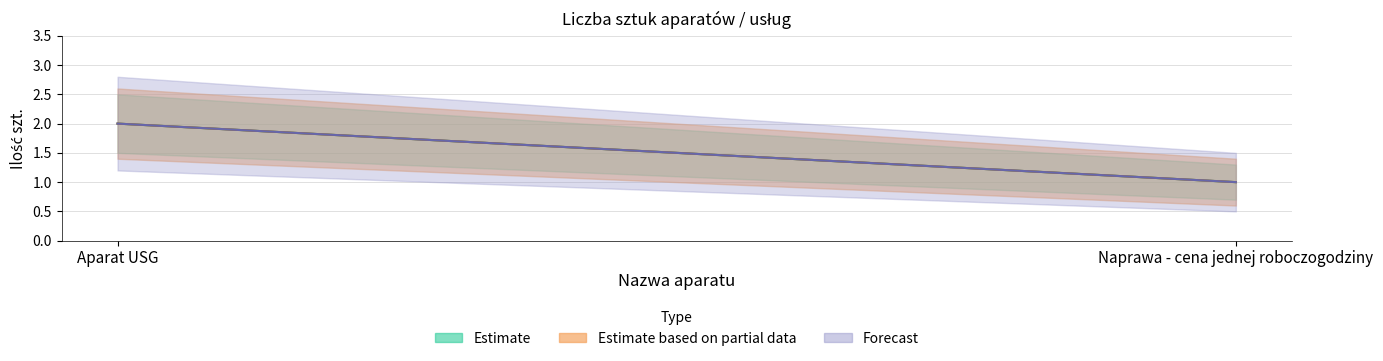

What is the sum of the Estimate values at Naprawa - cena jednej roboczogodziny and Aparat USG?

3